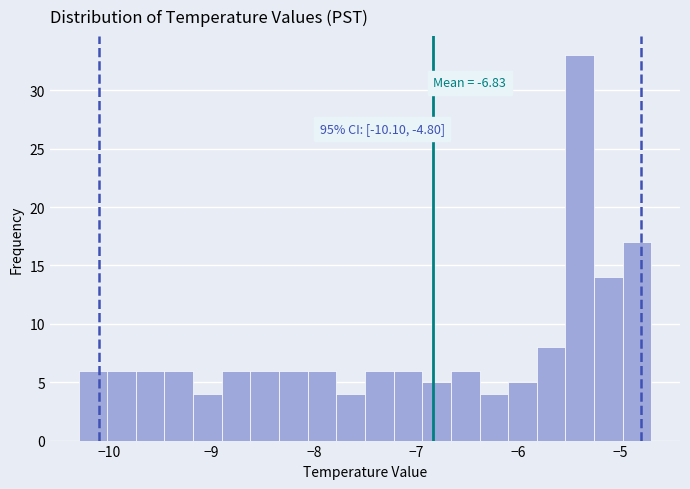

Around what value on the x-axis is the tallest bar? Give the approximate position of its centre, as read against the axis.

-5.4